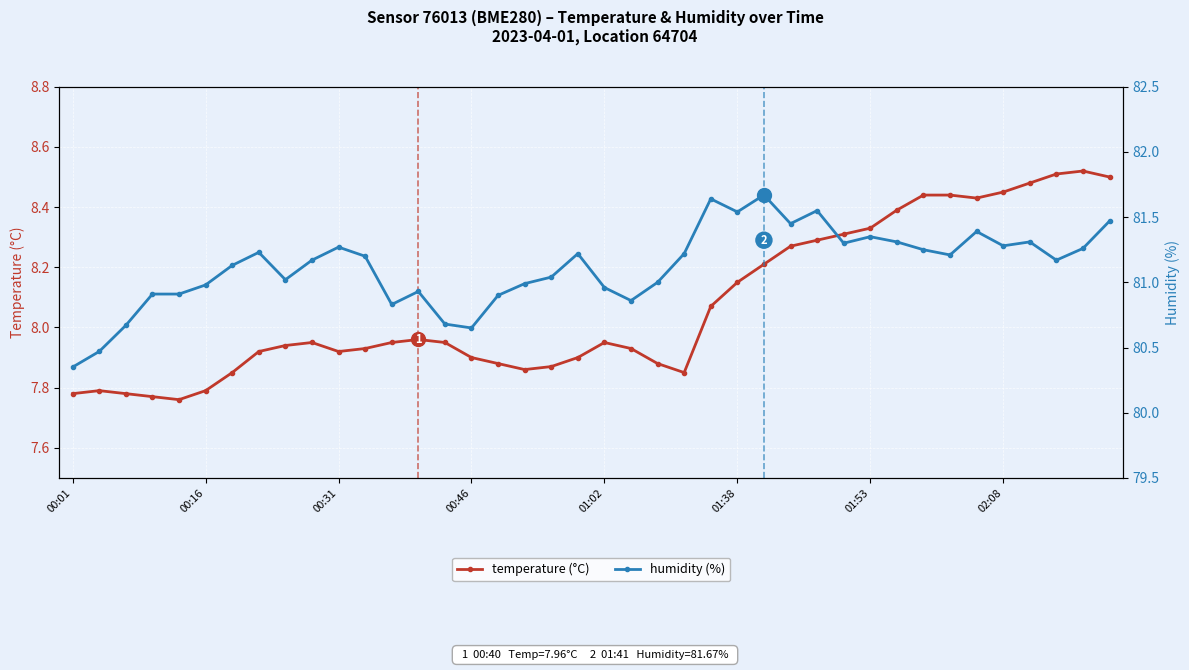

True or false: humidity (%) and temperature (°C) cross at least once.

False